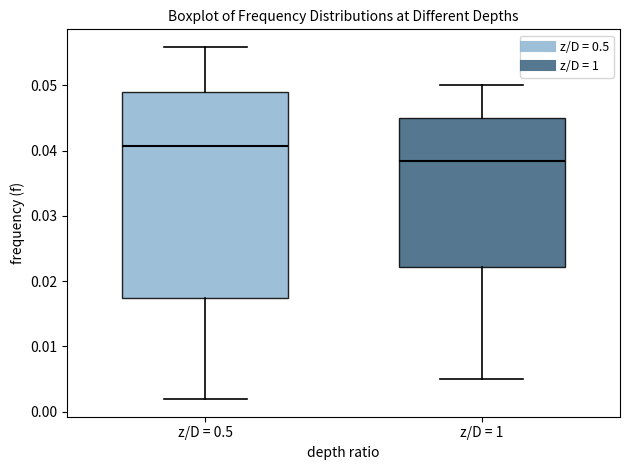

Comparing the boxes themselves (not the whiskers), which one is the tallest?

z/D = 0.5